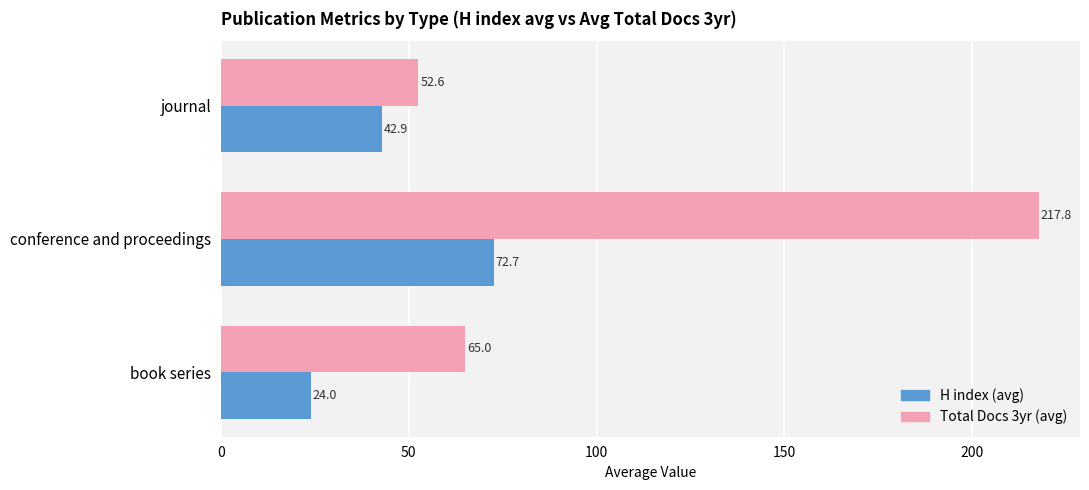

What are all the series names shown in the legend?

H index (avg), Total Docs 3yr (avg)